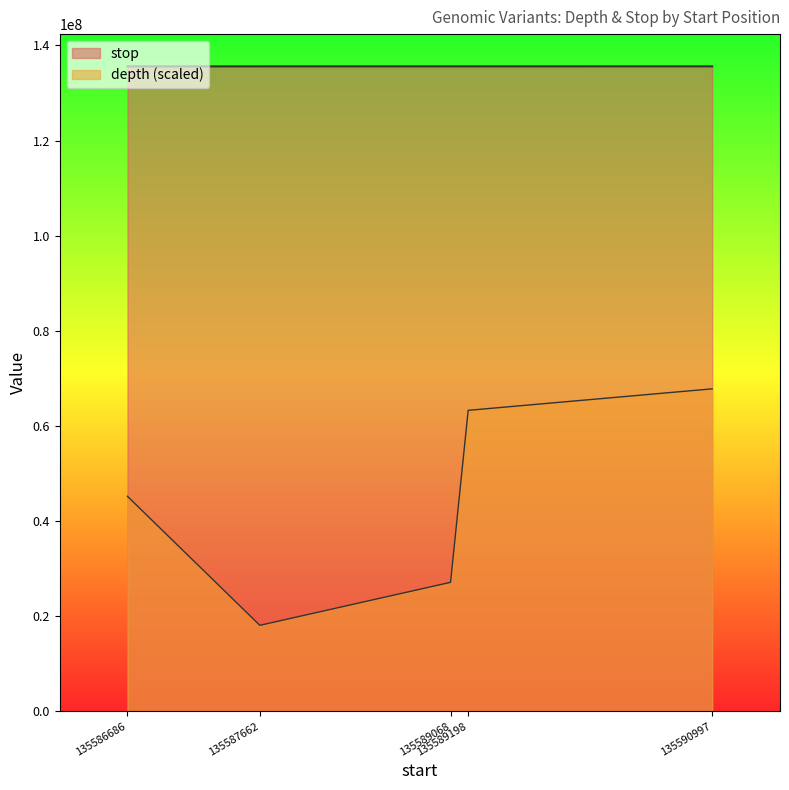

What is the maximum value for depth?

67795499.0